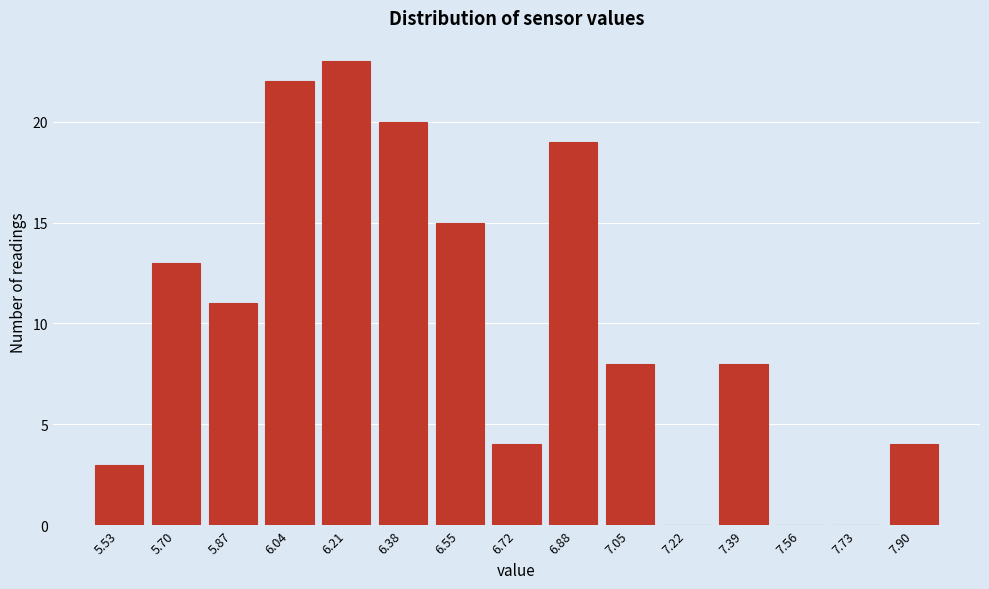

Reading left to right, list all the values displayed in this chart.

5.53=3	5.70=13	5.87=11	6.04=22	6.21=23	6.38=20	6.55=15	6.72=4	6.88=19	7.05=8	7.22=0	7.39=8	7.56=0	7.73=0	7.90=4